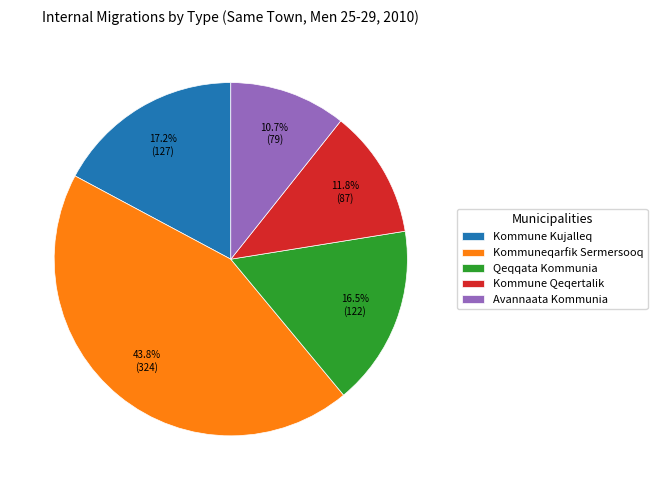

To the nearest percent, what portion does Avannaata Kommunia represent?

11%